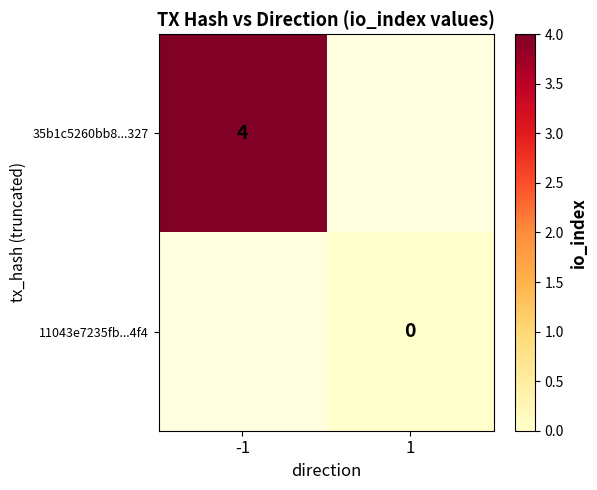

Is the value of 11043e7235fb...4f4 at 1 greater than the value of 35b1c5260bb8...327 at -1?

No